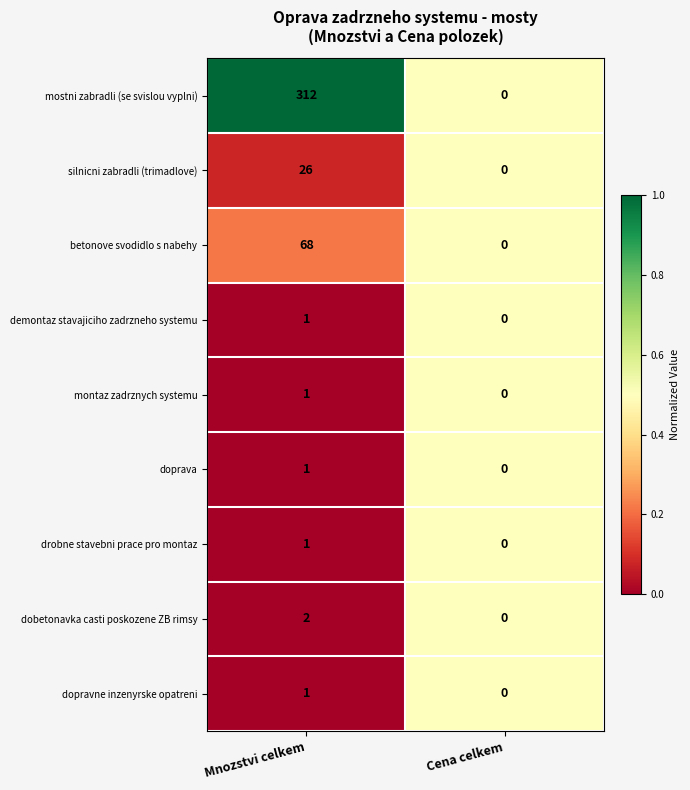

At which category is the sum across all series the highest?

Mnozstvi celkem